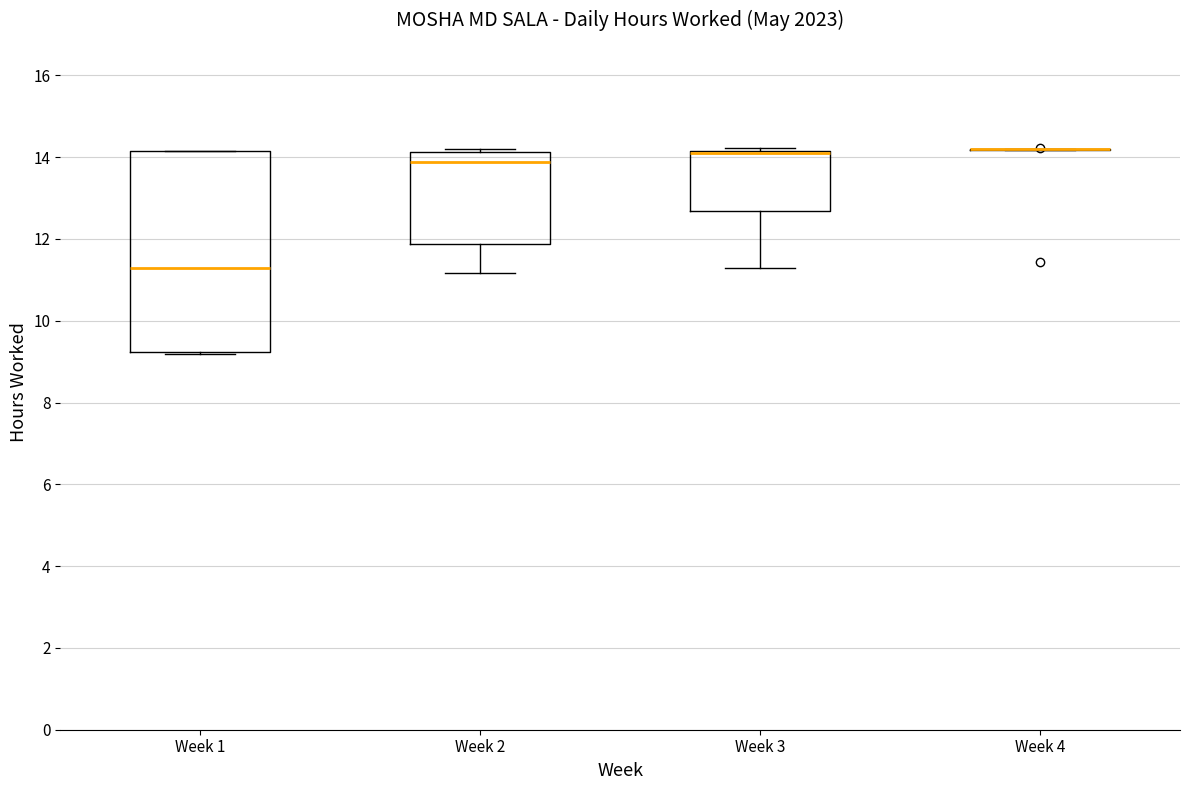

Which box is the tallest, from its lower edge to its upper edge?

Week 1